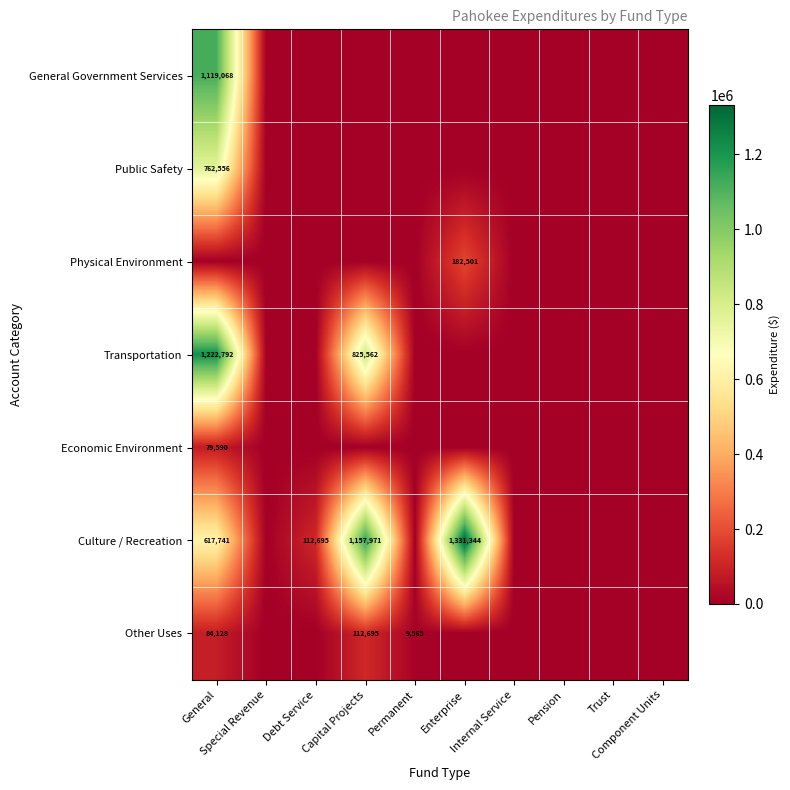

Rank the series at Internal Service from lowest to highest value.

General Government Services, Public Safety, Physical Environment, Transportation, Economic Environment, Culture / Recreation, Other Uses